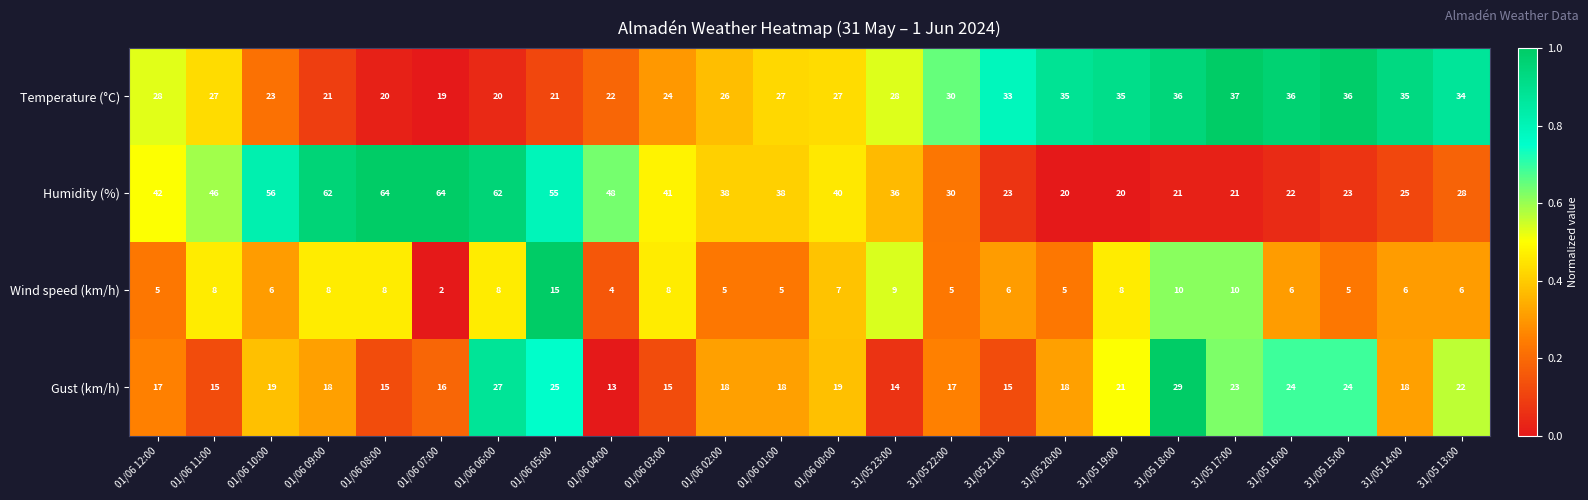

Which series has the largest range (max minus min)?

Humidity (%)